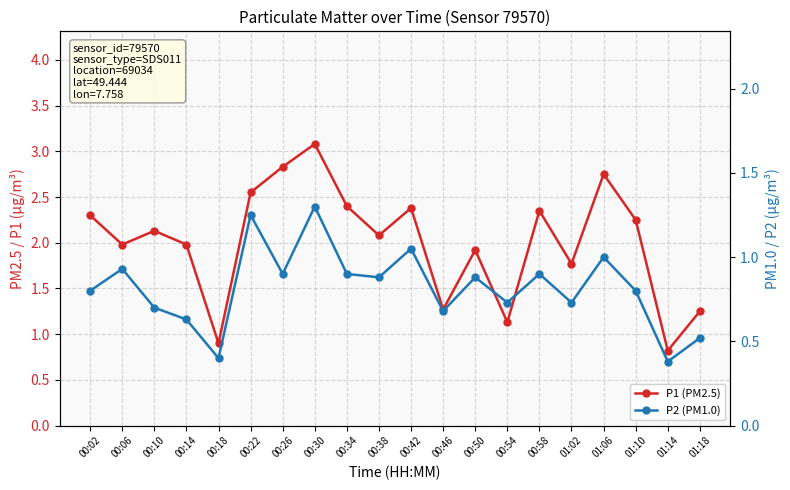

In P2 (PM1.0), how many points are lower than both neighbors (excluding endpoints)?

7